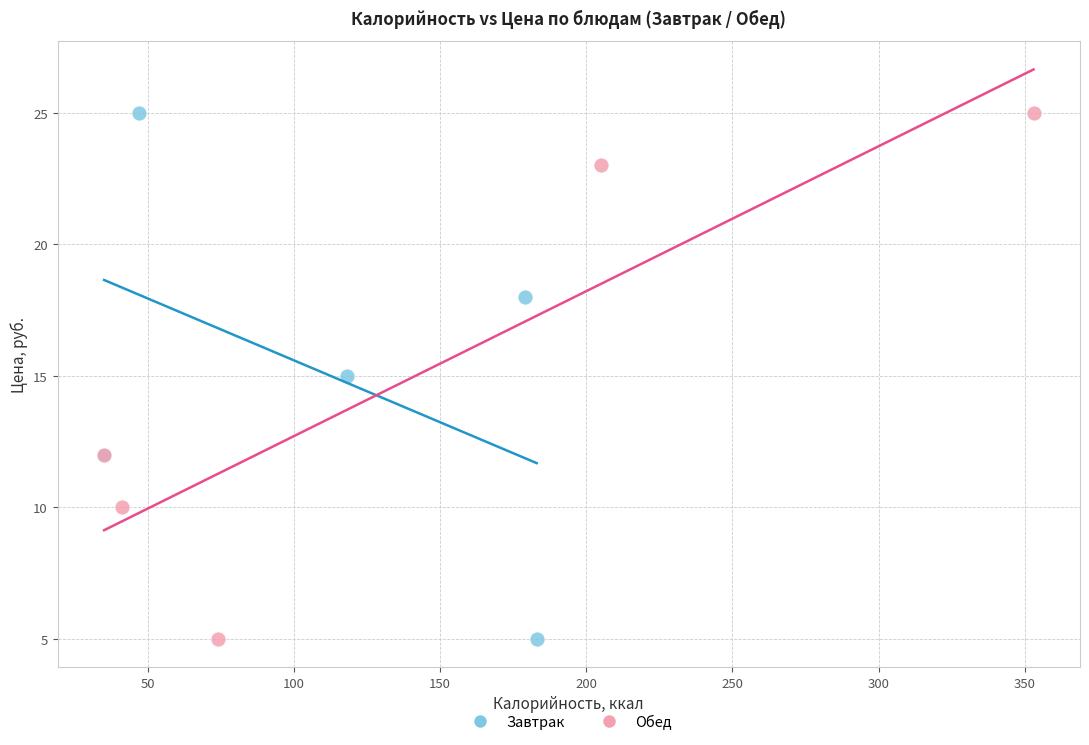

What are all the series names shown in the legend?

Завтрак, Обед